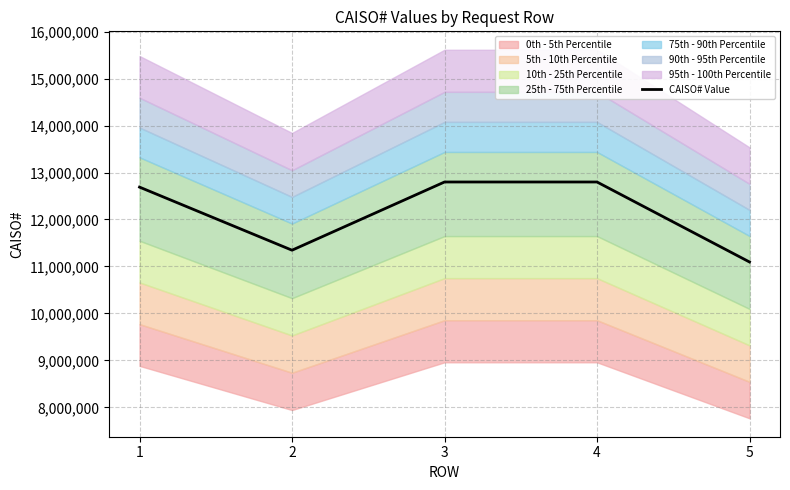

How many interior local peaks (higher than both neighbors) does the data have?

1